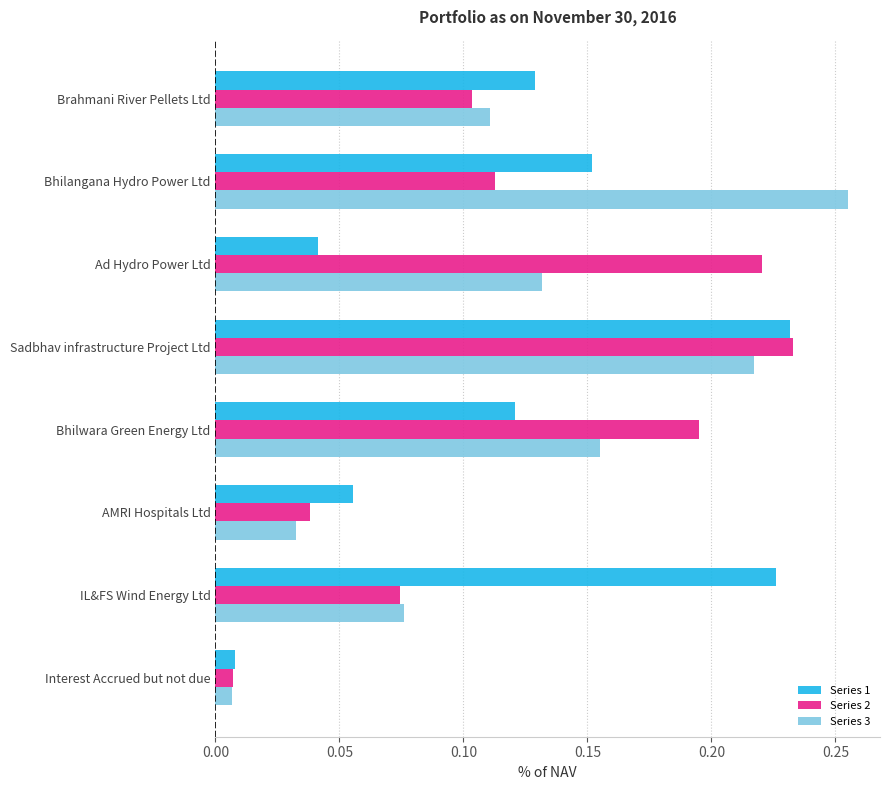

At which category is the sum across all series the highest?

Sadbhav infrastructure Project Ltd